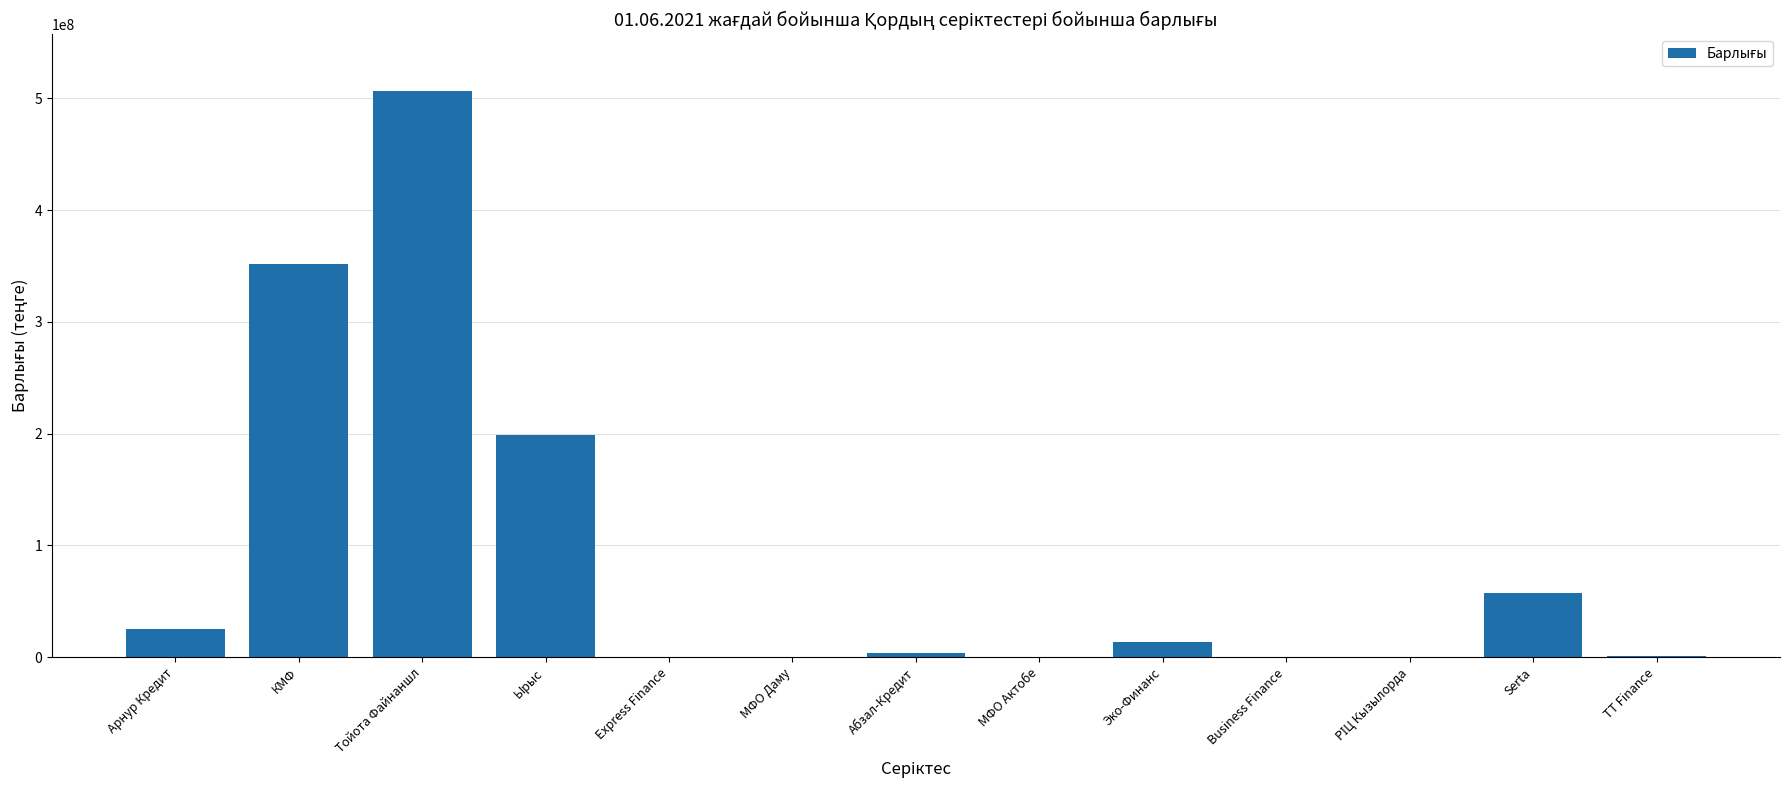

What is the sum of all values?

1158879137